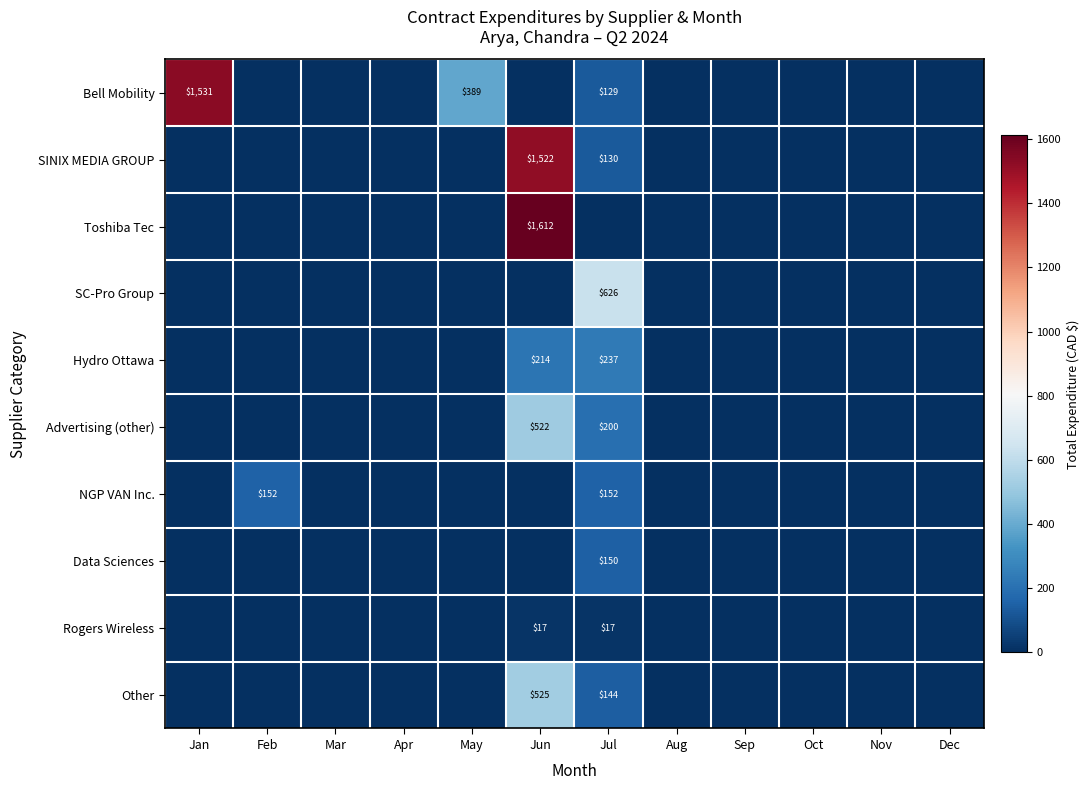

The Bell Mobility series shows 730 at Jan. True or false?

False